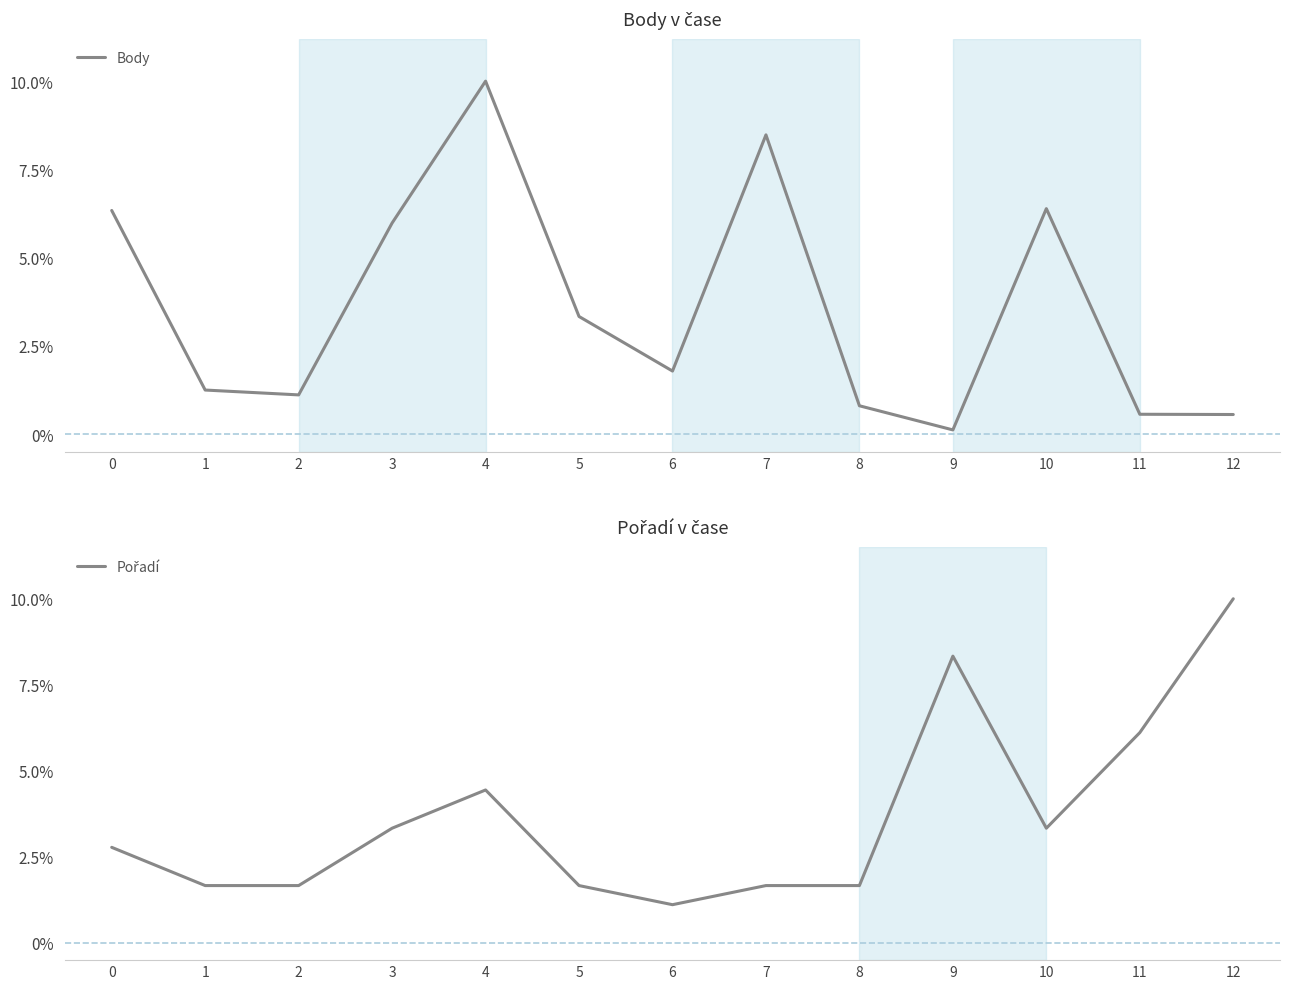

True or false: Pořadí and Body cross at least once.

True